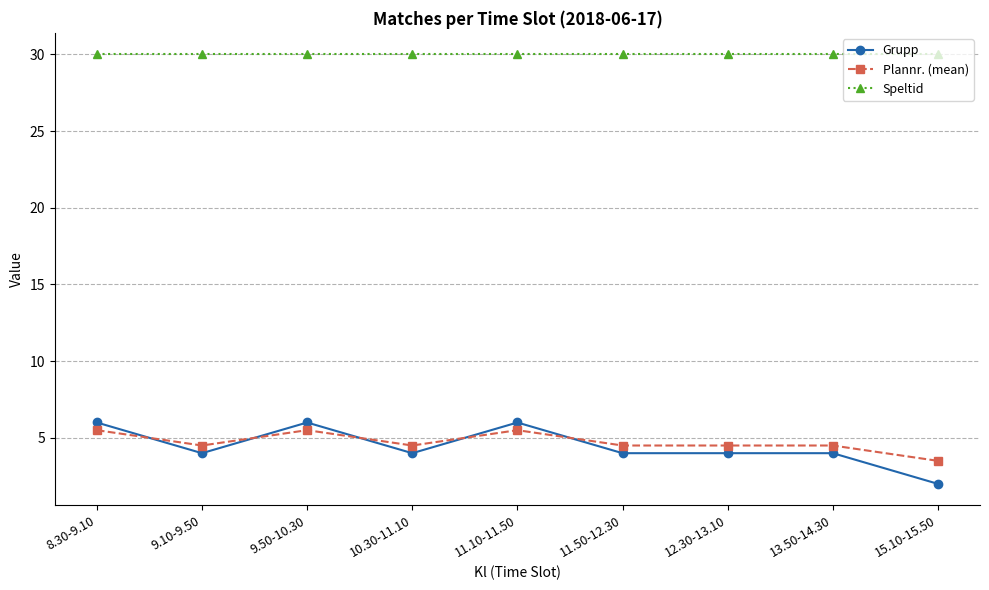

At which category does Grupp reach its first local valley?

9.10-9.50